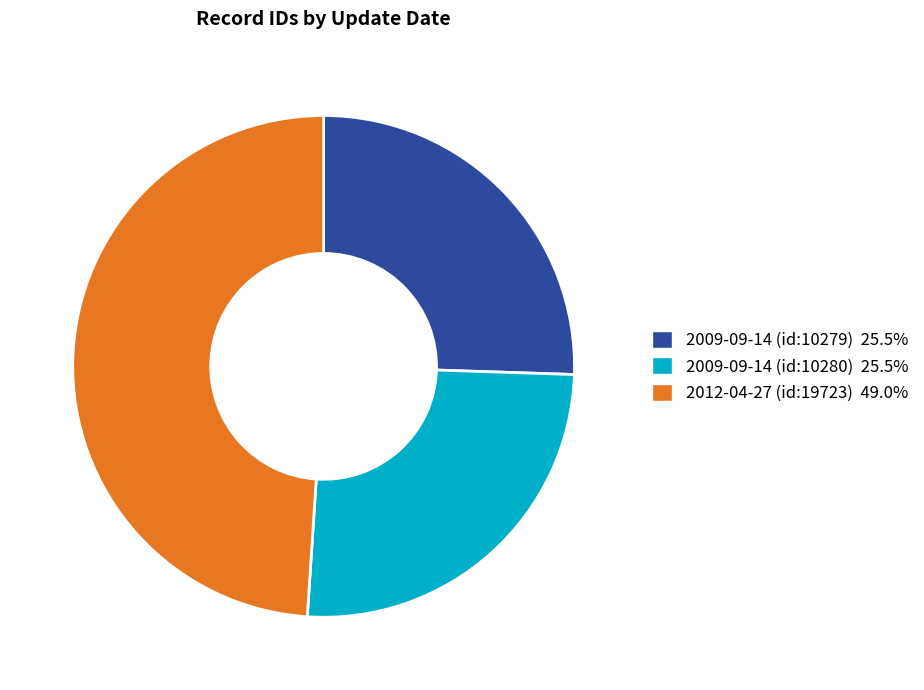

How many slices are in this pie chart?

3